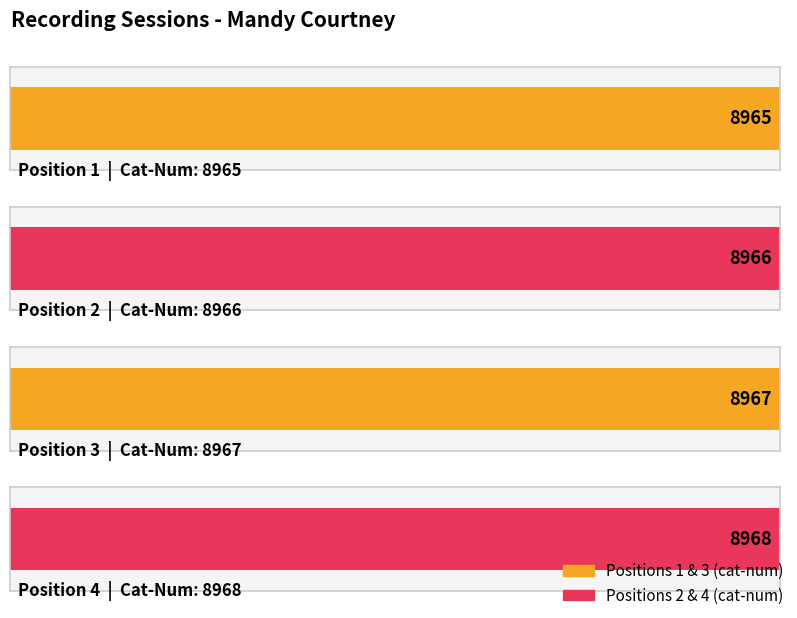

Rank the categories by value from highest to lowest.

4, 3, 2, 1